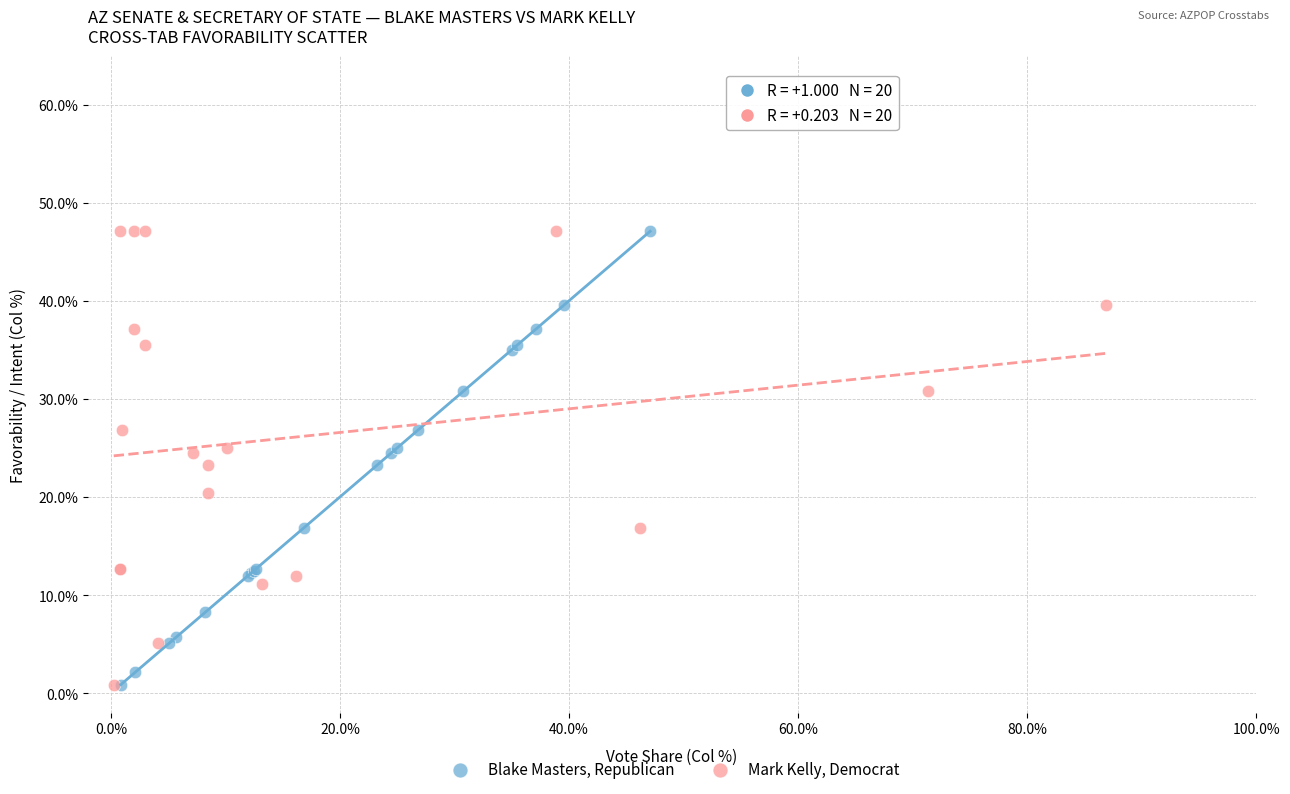

What are all the series names shown in the legend?

Blake Masters, Republican, Mark Kelly, Democrat